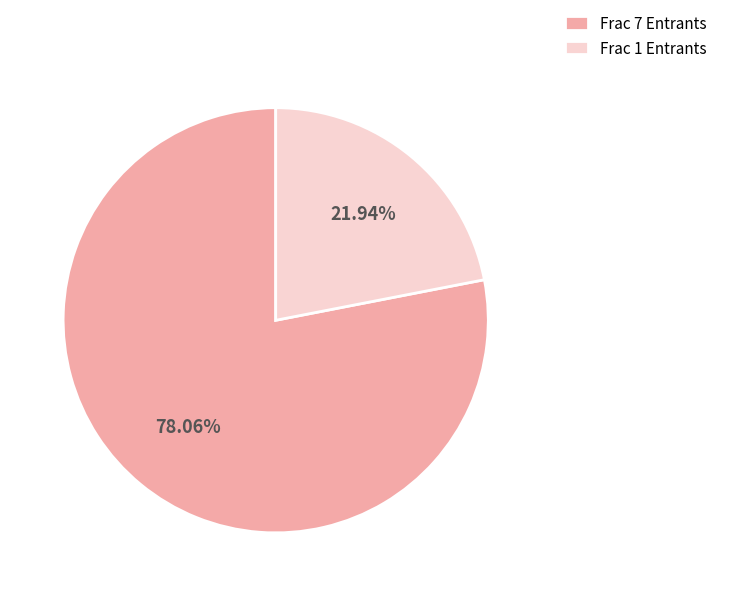

Is the sum of Frac 7 Entrants and Frac 1 Entrants greater than half?

Yes